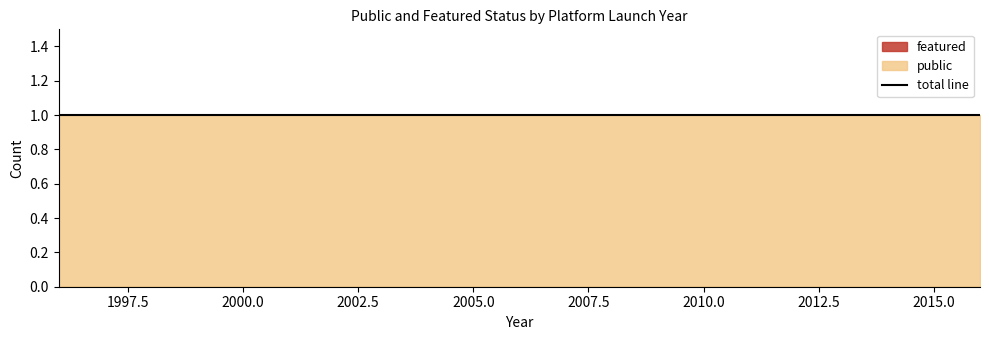

Is the value of public at 2016 greater than the value of featured at 1996?

Yes